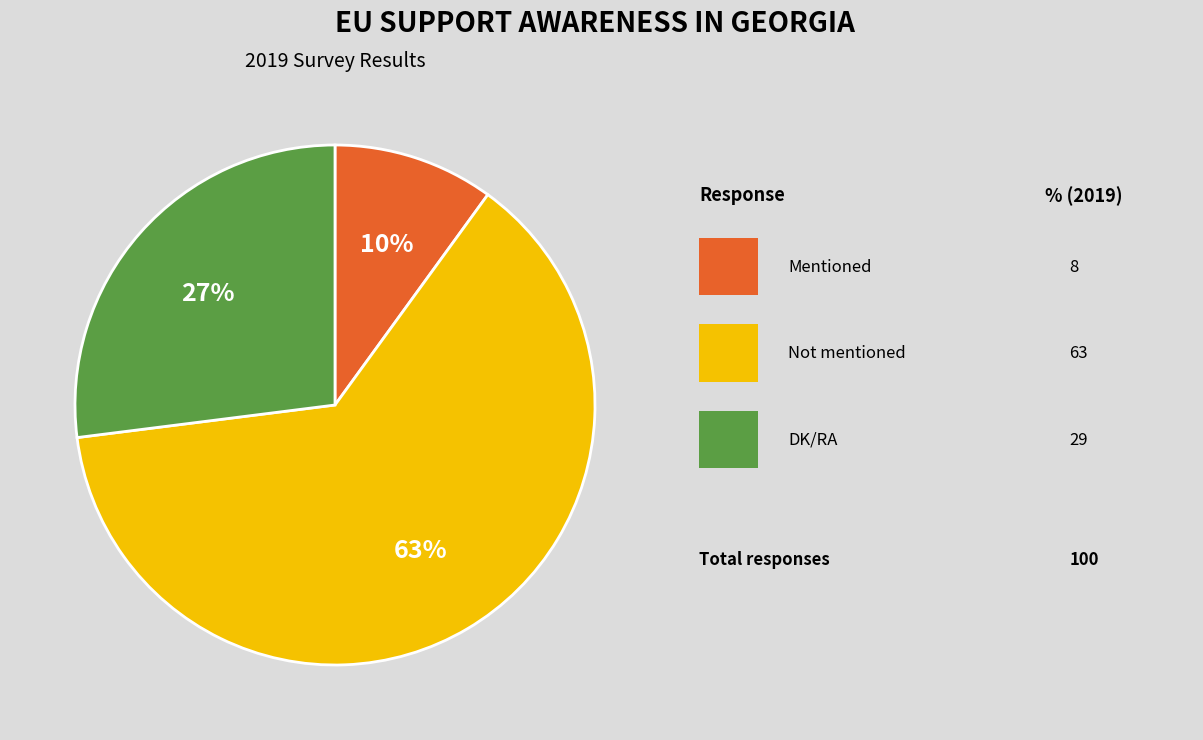

To the nearest percent, what is the difference between the largest and smallest slice percentages?

53%